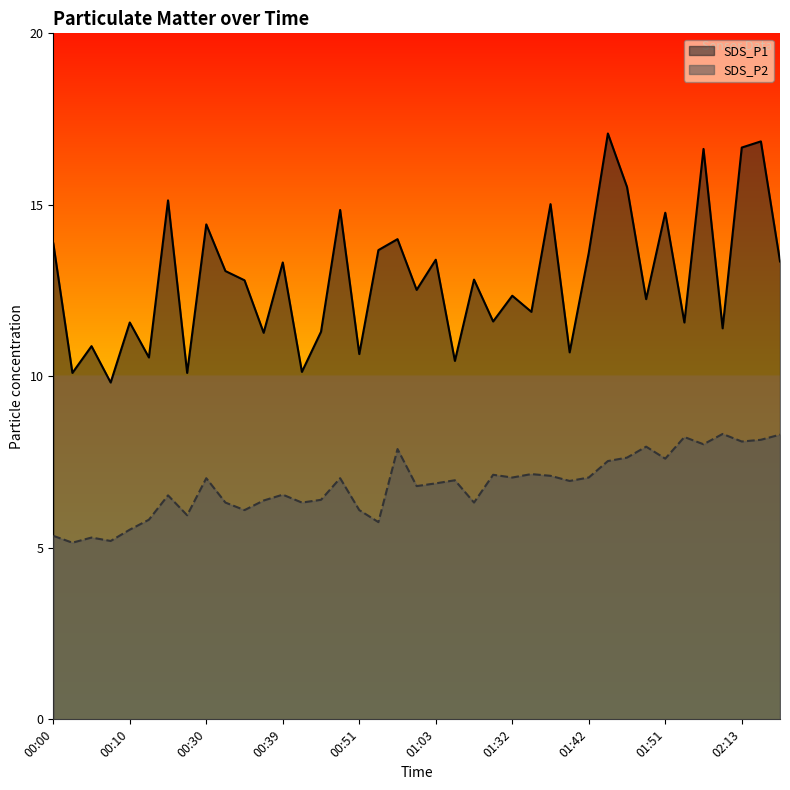

What is the maximum value shown in the chart?

17.1